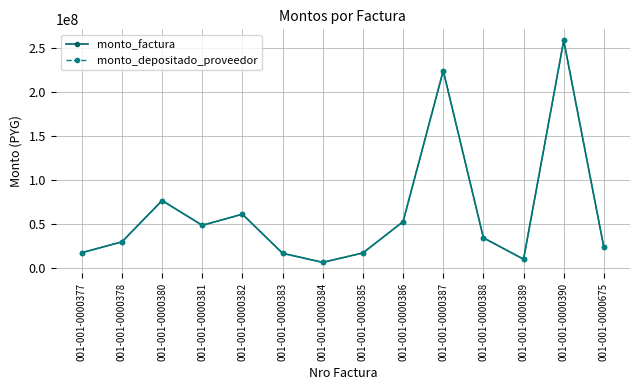

True or false: monto_depositado_proveedor and monto_factura intersect in this chart.

False